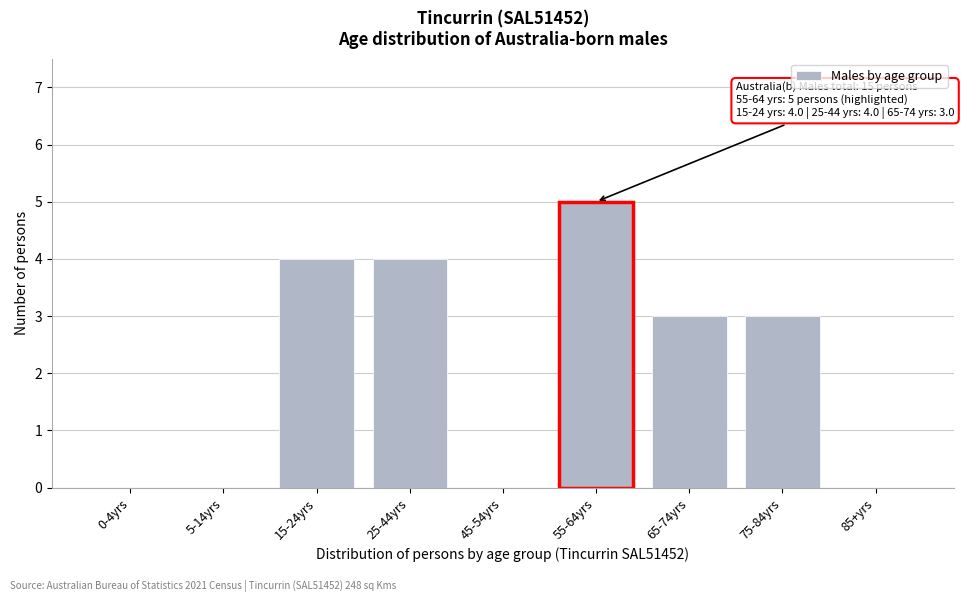

Reading left to right, what are all the values shown in this chart?

0-4yrs=0	5-14yrs=0	15-24yrs=4	25-44yrs=4	45-54yrs=0	55-64yrs=5	65-74yrs=3	75-84yrs=3	85+yrs=0